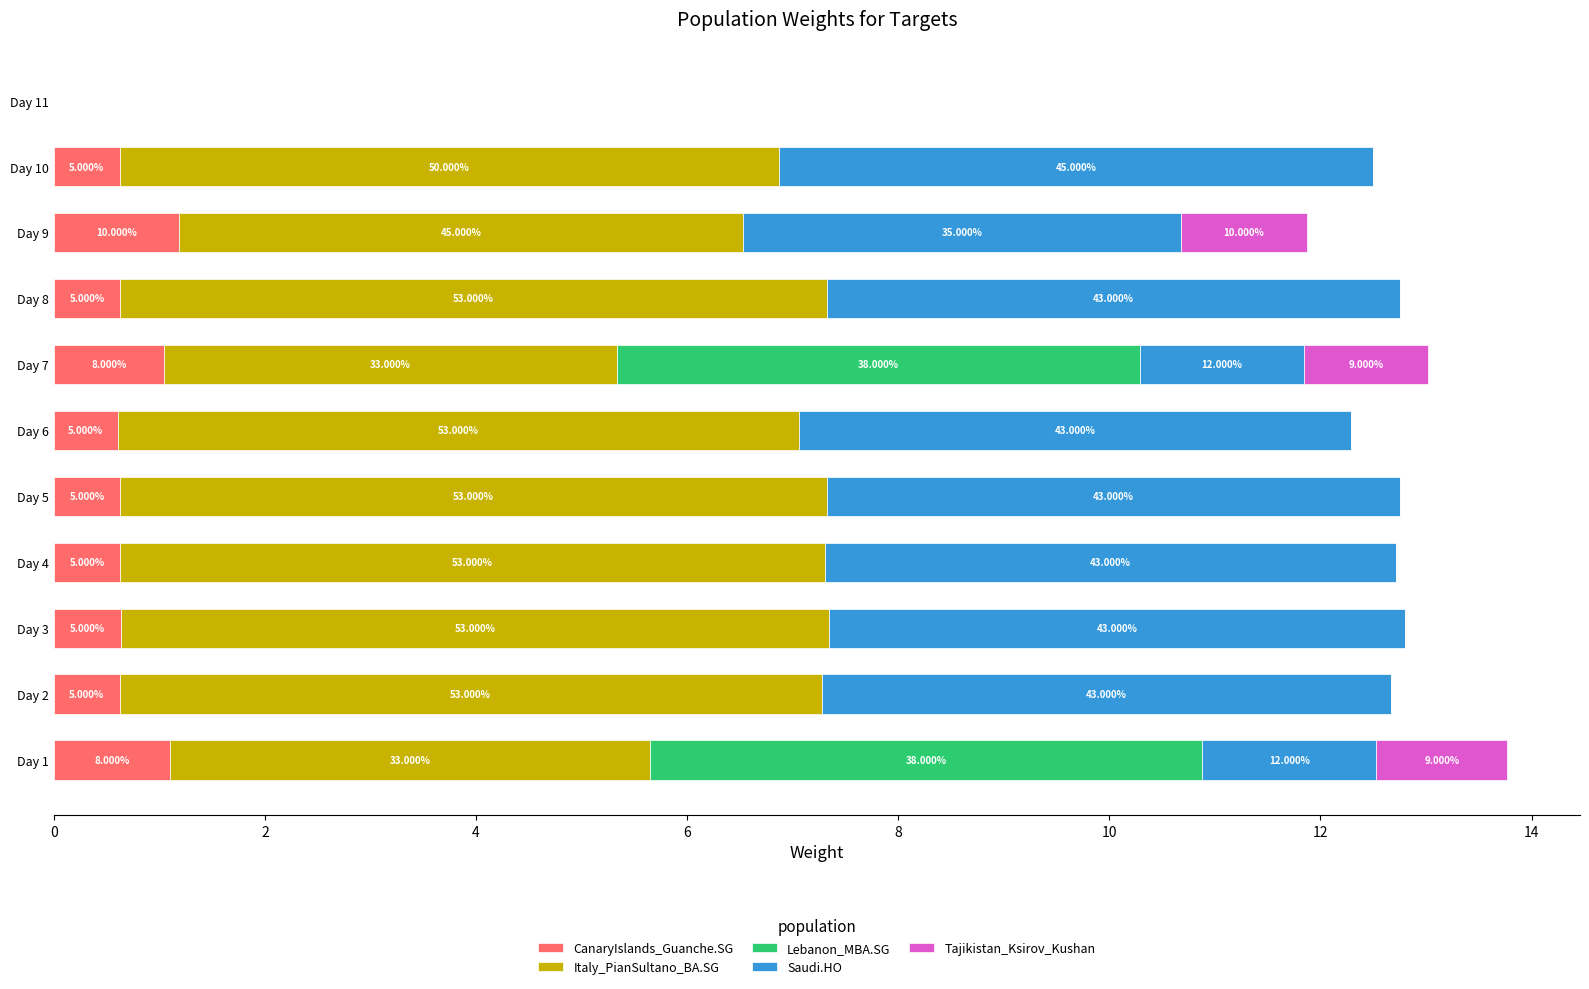

What are all the series names shown in the legend?

CanaryIslands_Guanche.SG, Italy_PianSultano_BA.SG, Lebanon_MBA.SG, Saudi.HO, Tajikistan_Ksirov_Kushan